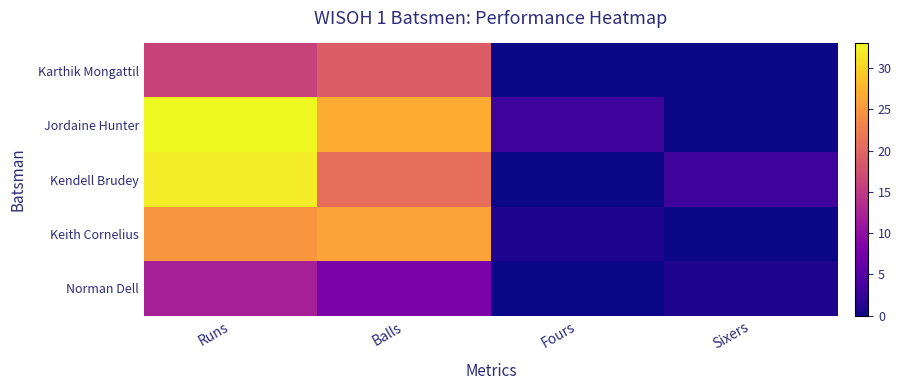

Which series has the largest total across all categories?

Jordaine Hunter